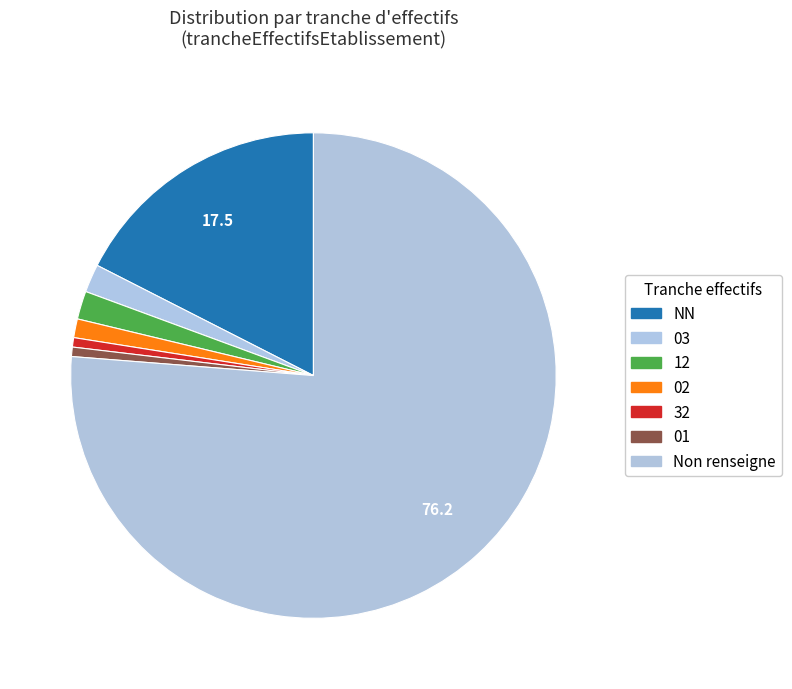

Is it true that 03 is 2% of the pie?

True